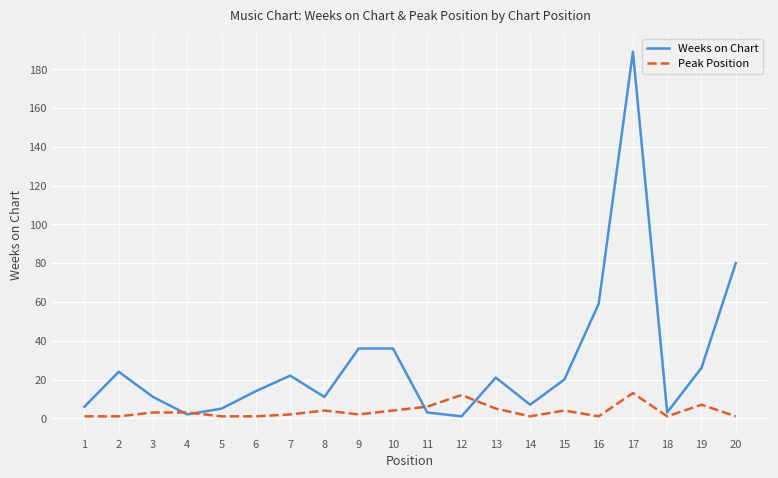

List the series in order of their peak value, lowest first.

Peak Position, Weeks on Chart